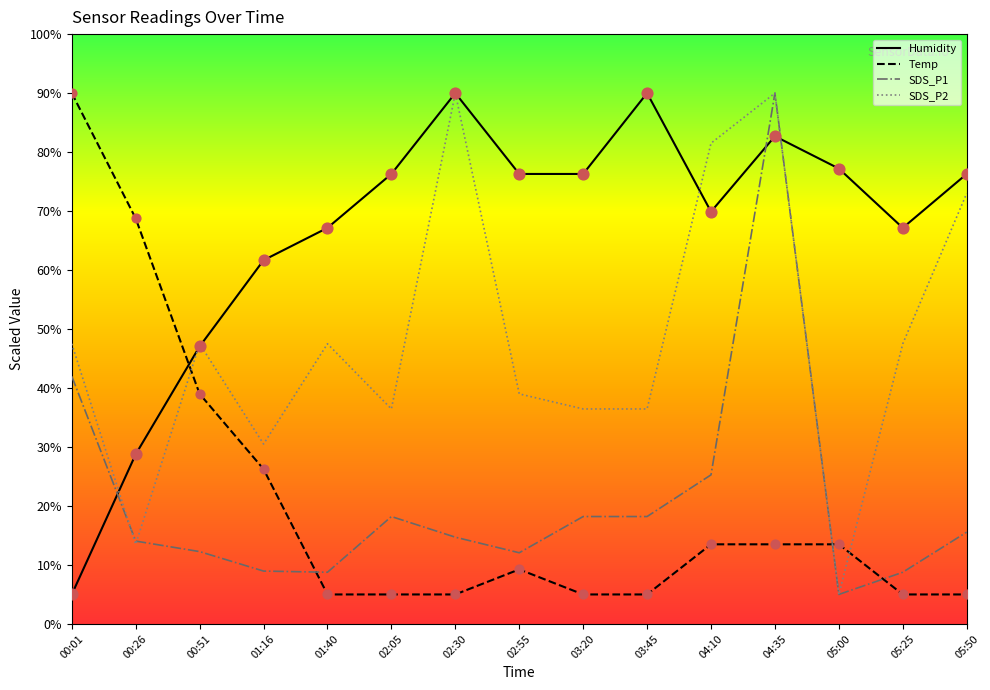

What are all the series names shown in the legend?

Humidity, Temp, SDS_P1, SDS_P2